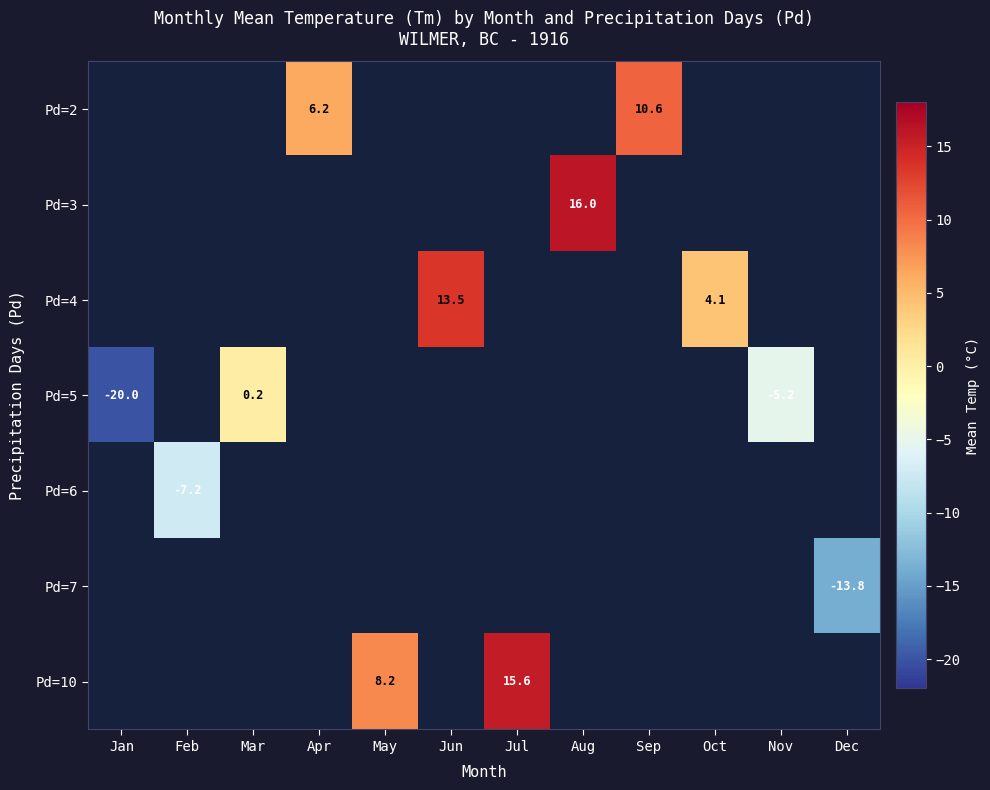

Which category has the highest value across all series?

Aug